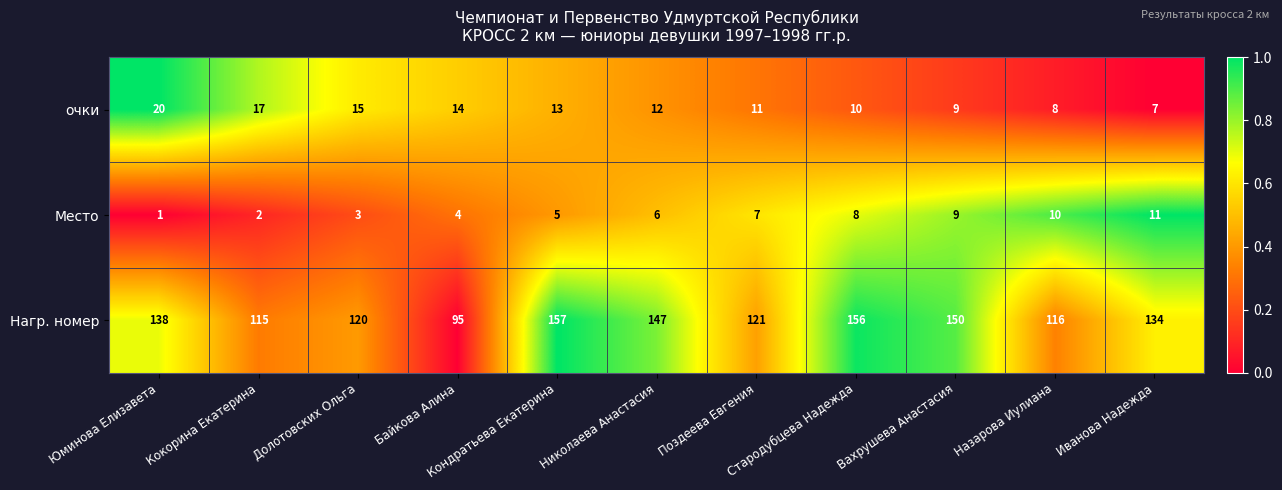

How many values in the Место series are below 6?

5